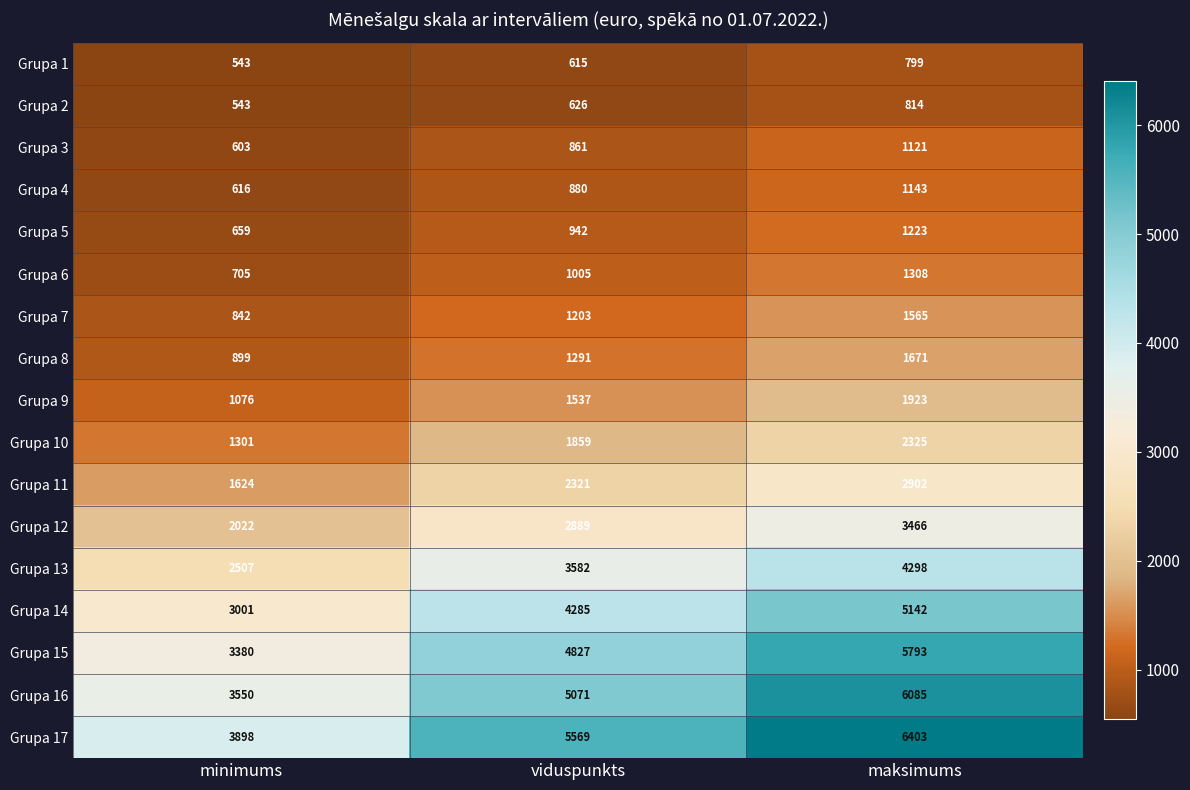

The Grupa 10 series shows 2454 at viduspunkts. True or false?

False